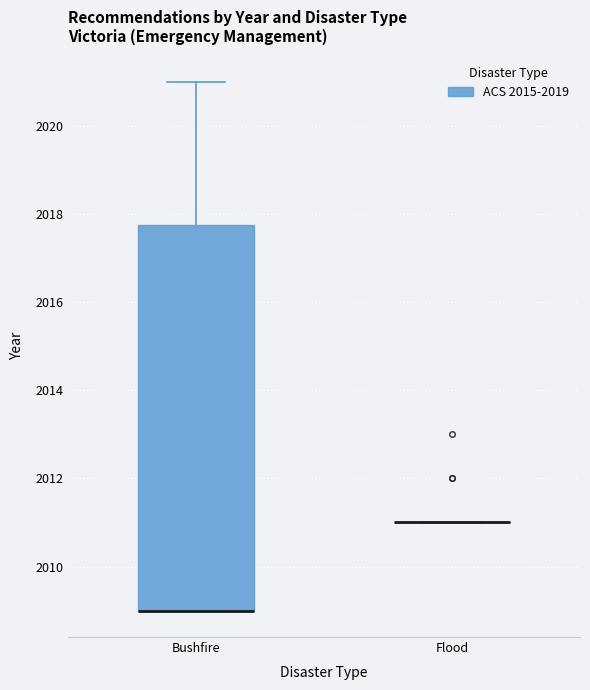

Reading left to right, read every box against the y-axis: the position of its median line, the range the box covers, and the ends of its whiskers. The values are not printed on the chart, so give them approximately, as read against the axis.

Bushfire: median 2009.0 (drawn on the box's lower edge), box 2009.0 to 2017.8, whiskers 2009.0 to 2021.0
Flood: box collapsed to a line at 2011.0, whiskers 2011.0 to 2011.0